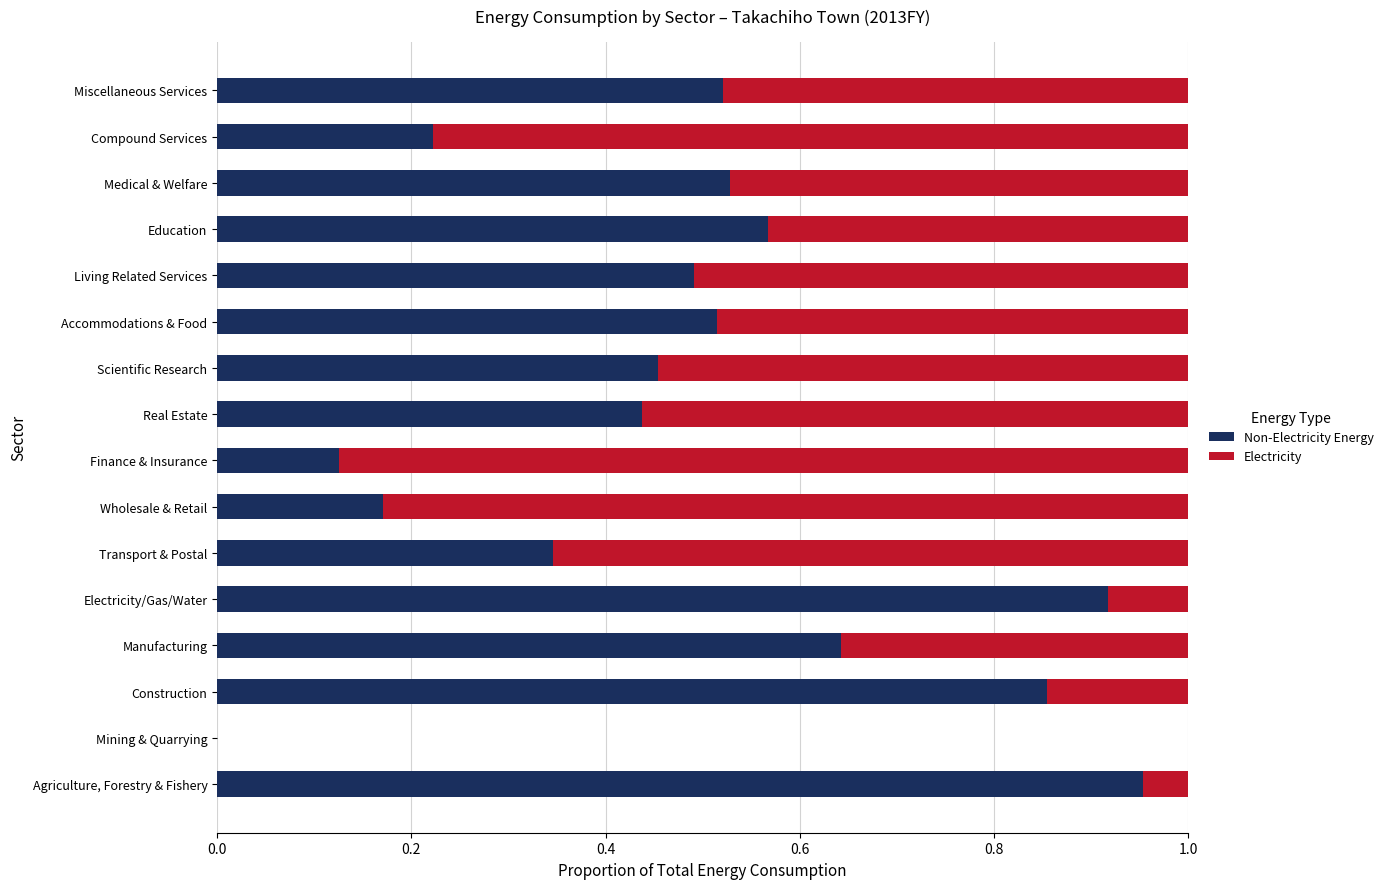

How many distinct data groups are displayed?

2